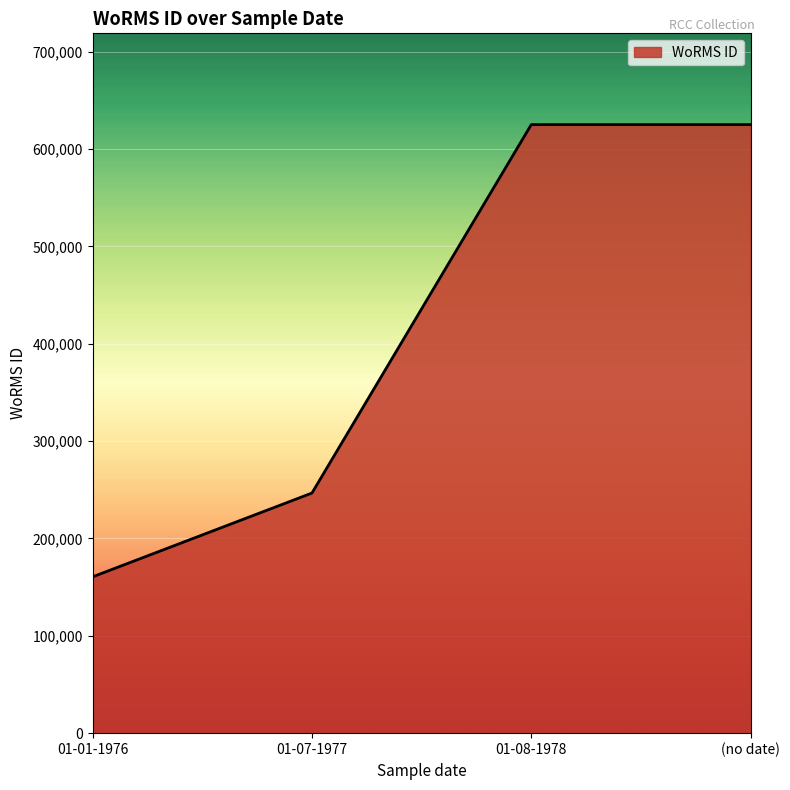

Which has a higher value, 01-07-1977 or 01-01-1976?

01-07-1977